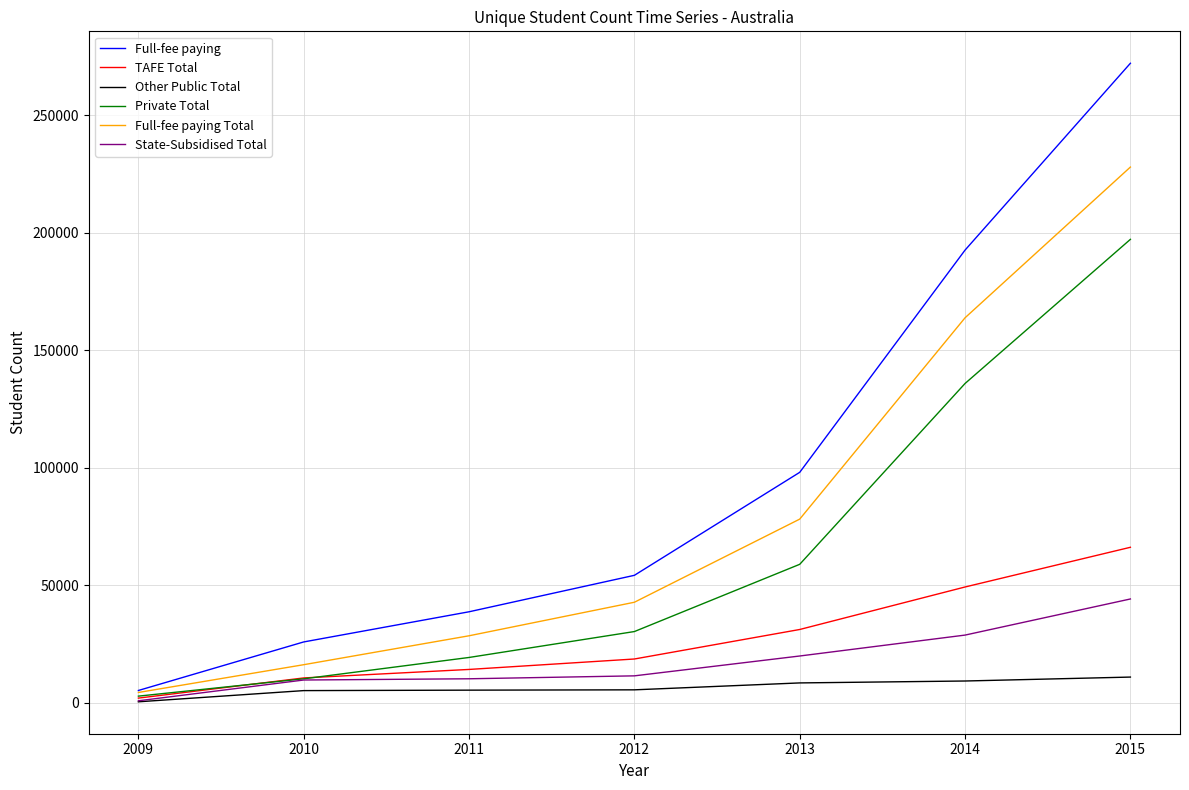

What is the sum of the Other Public Total values at 2011 and 2009?

5786